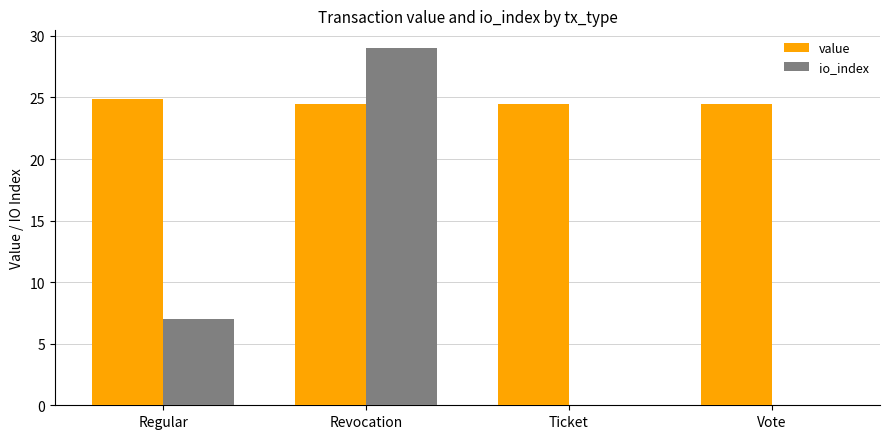

Reading left to right, transcribe all the data shown in this chart.

value: 24.9	24.4	24.4	24.4
io_index: 7.0	29.0	0.0	0.0